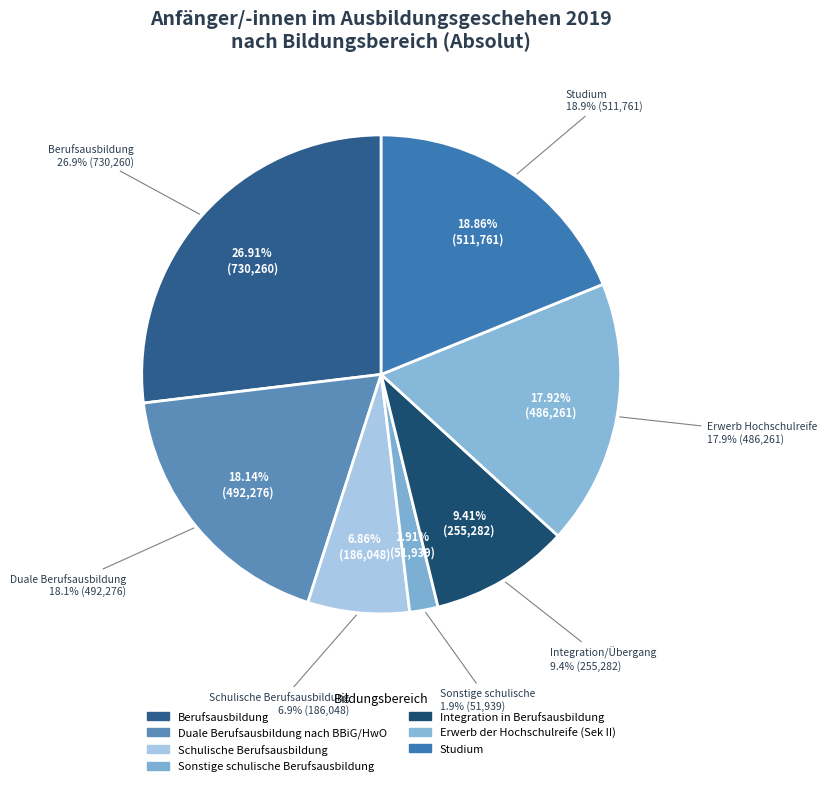

To the nearest percent, what is the difference between the largest and smallest slice percentages?

25%